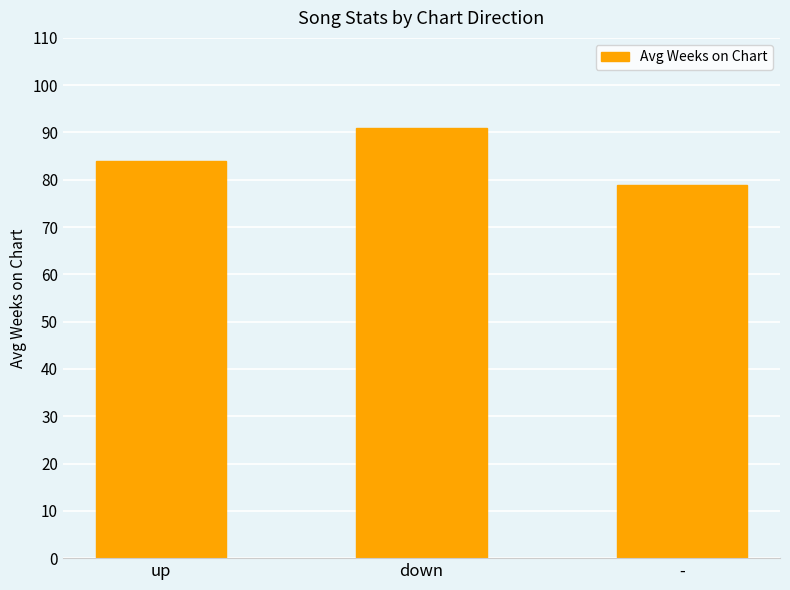

What is the label of the 1st bar from the left?

up